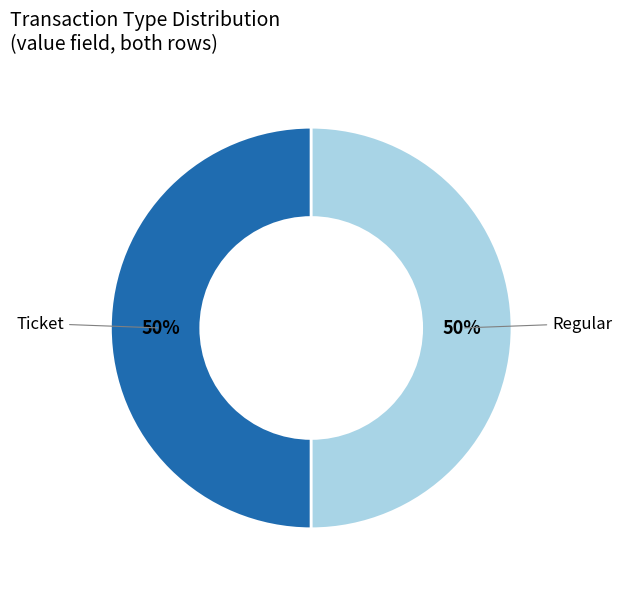

Is it true that Ticket is 50% of the pie?

True